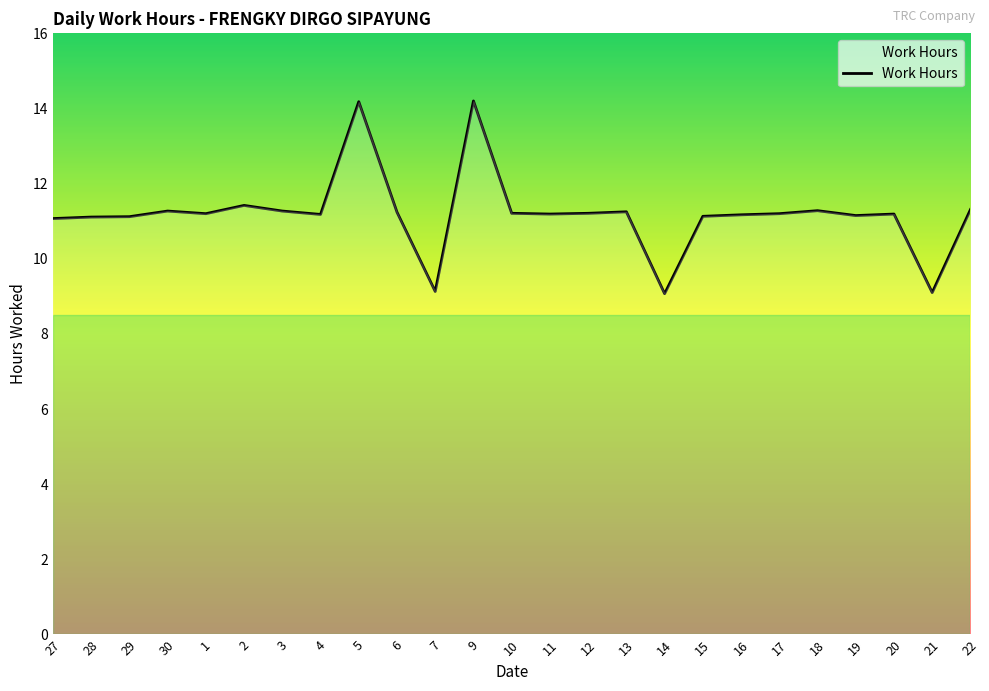

What is the maximum value shown in the chart?

14.2